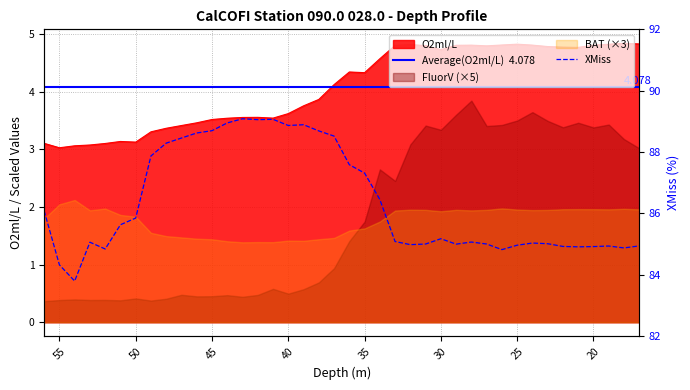

How many values in the O2ml/L series are below 4?

19